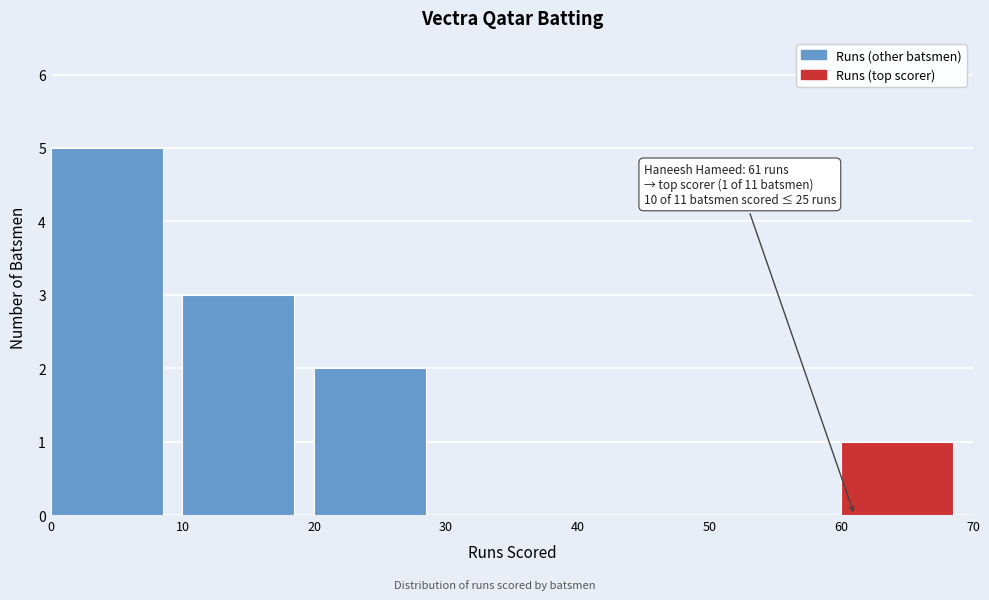

Which range on the x-axis has the tallest bar?

0 to 10